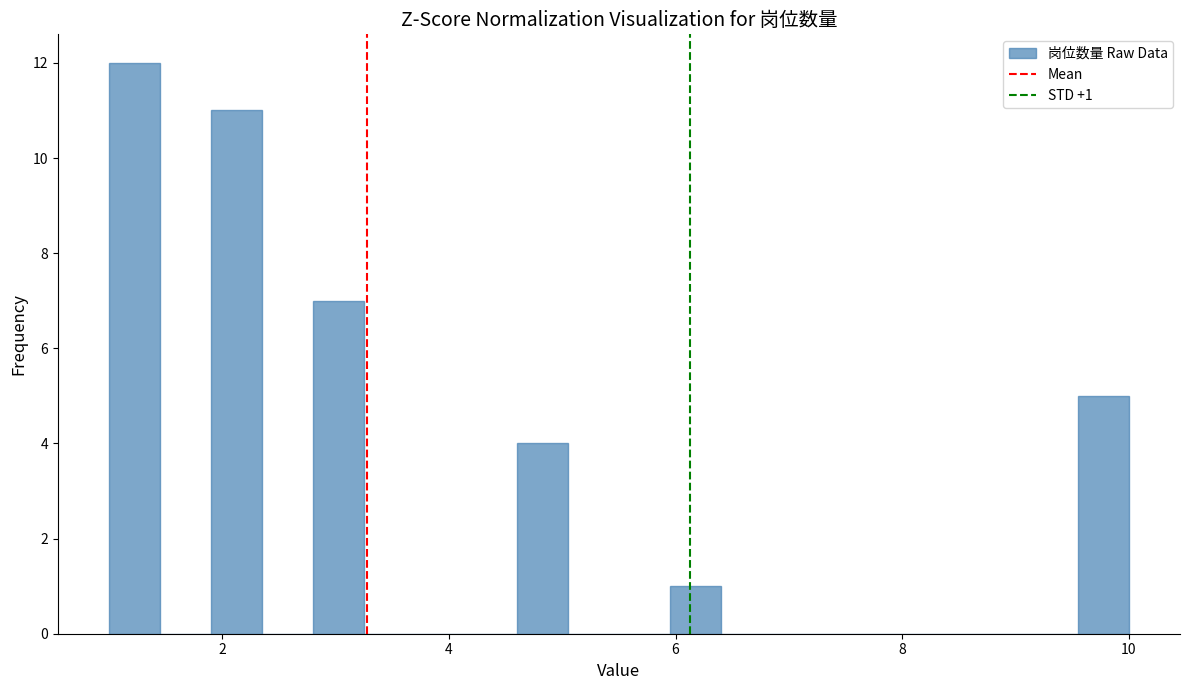

Around what value on the x-axis is the tallest bar? Give the approximate position of its centre, as read against the axis.

1.2